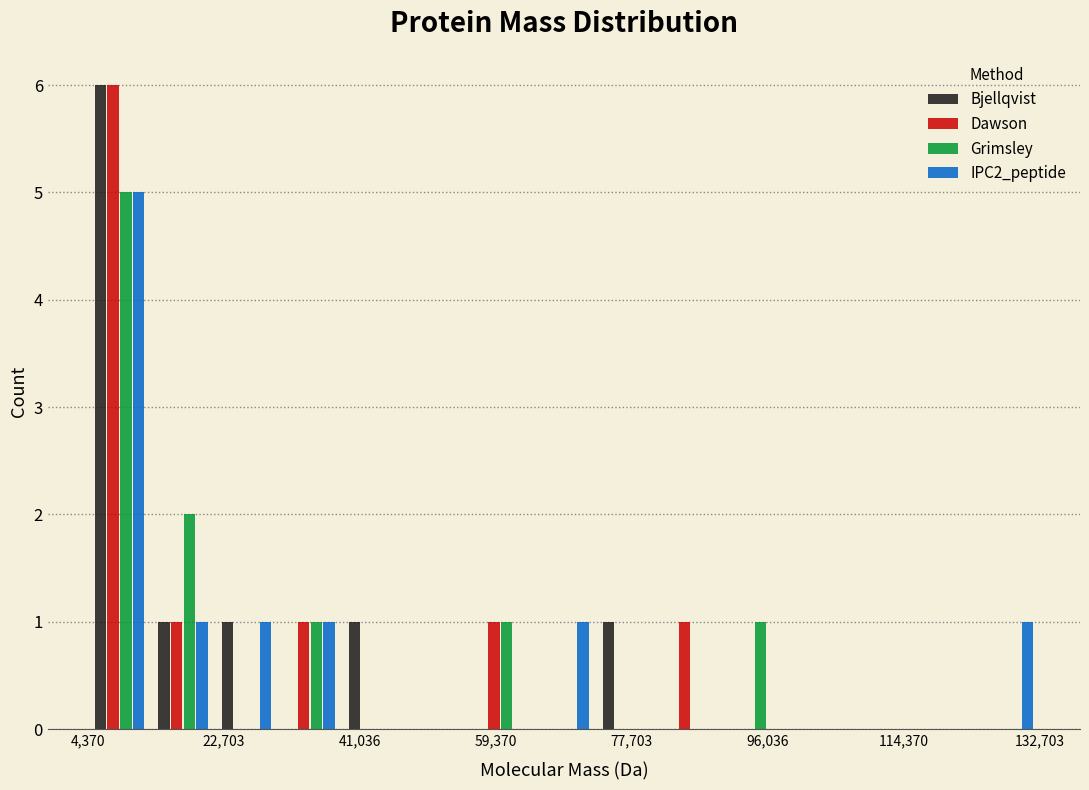

What is the height of the Dawson bar covering 12000 to 22000 on the x-axis? Neither the bar edges nor the heights are printed on the chart, so give them approximately, as read against the axes.

1